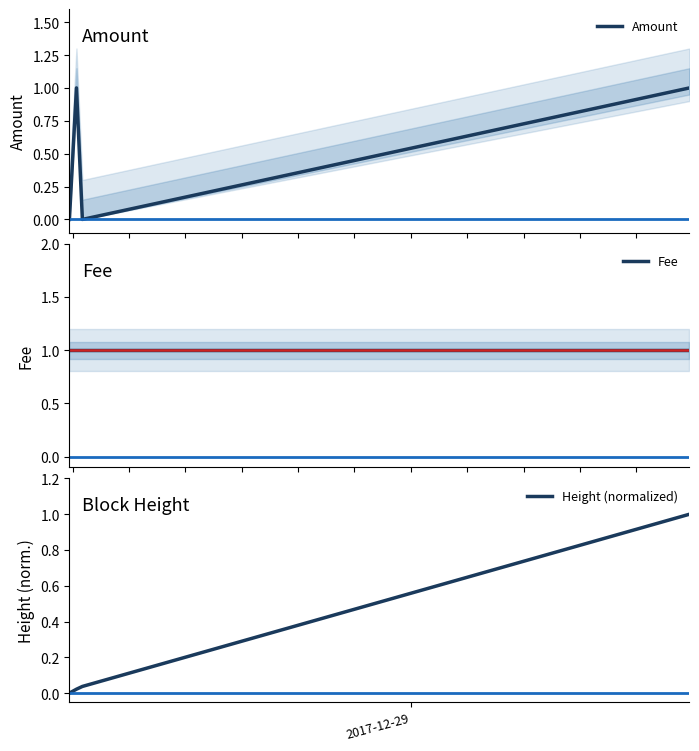

In Amount, how many points are lower than both neighbors (excluding endpoints)?

1